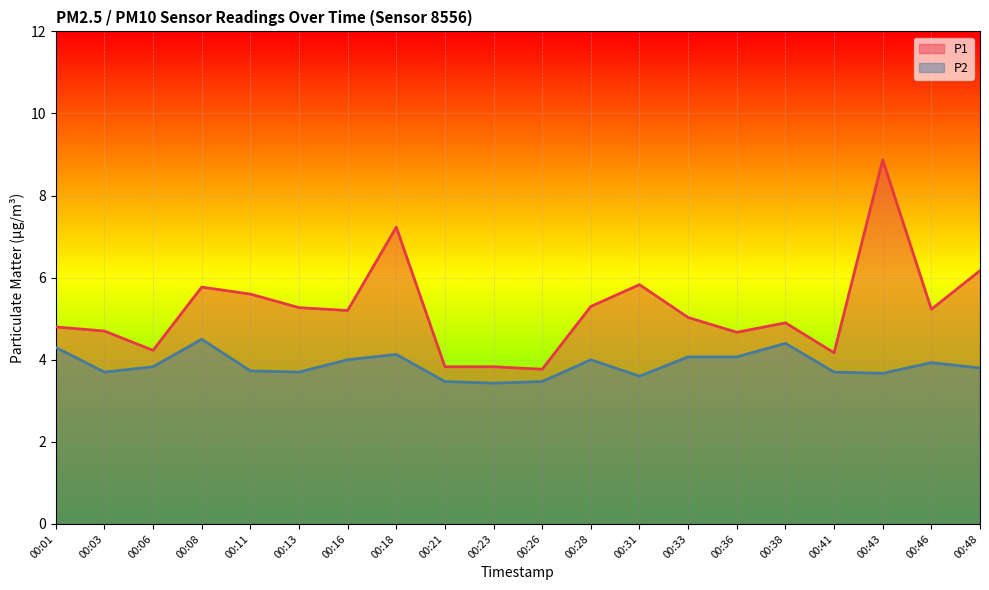

What is the highest value of the P2 series?

4.5